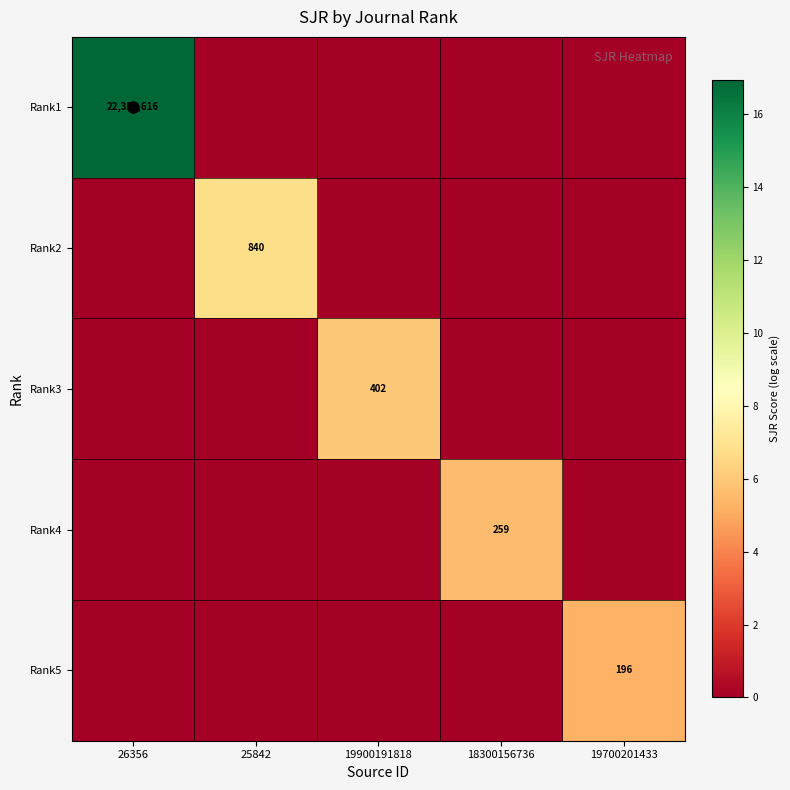

The Rank2 series shows 196 at 25842. True or false?

False